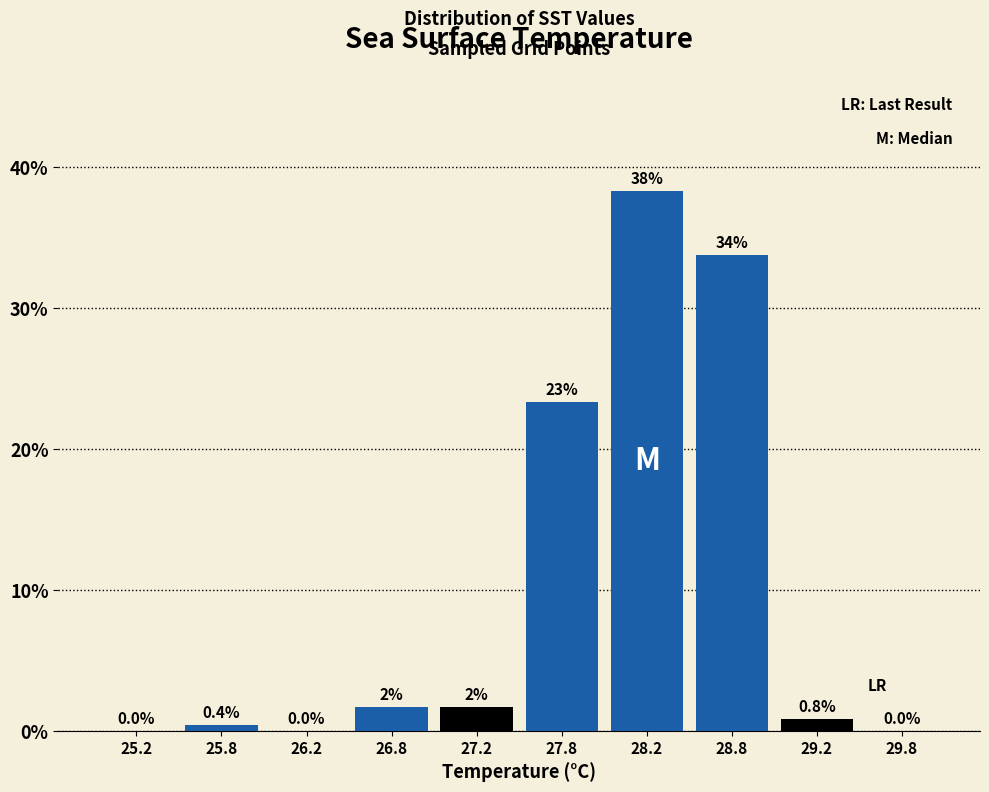

Over which range of the x-axis is the bar tallest?

28.0 to 28.5